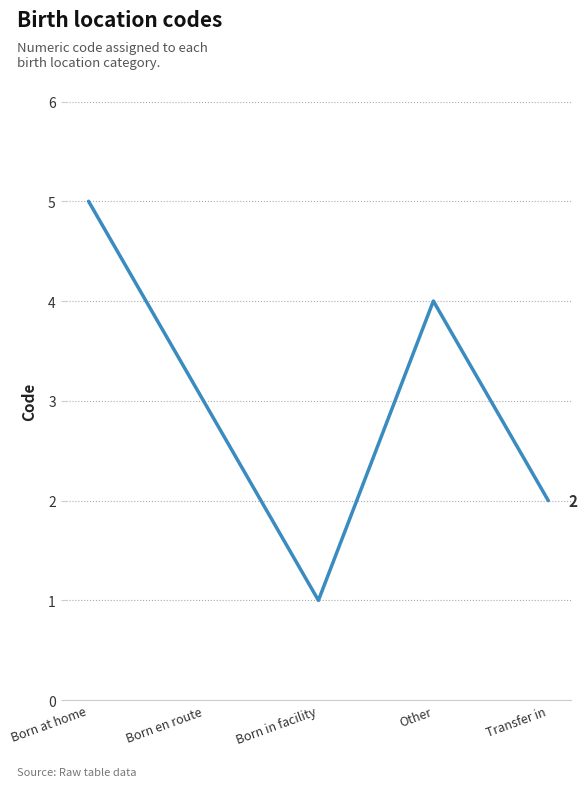

Which label corresponds to the smallest value in the chart?

Born in facility